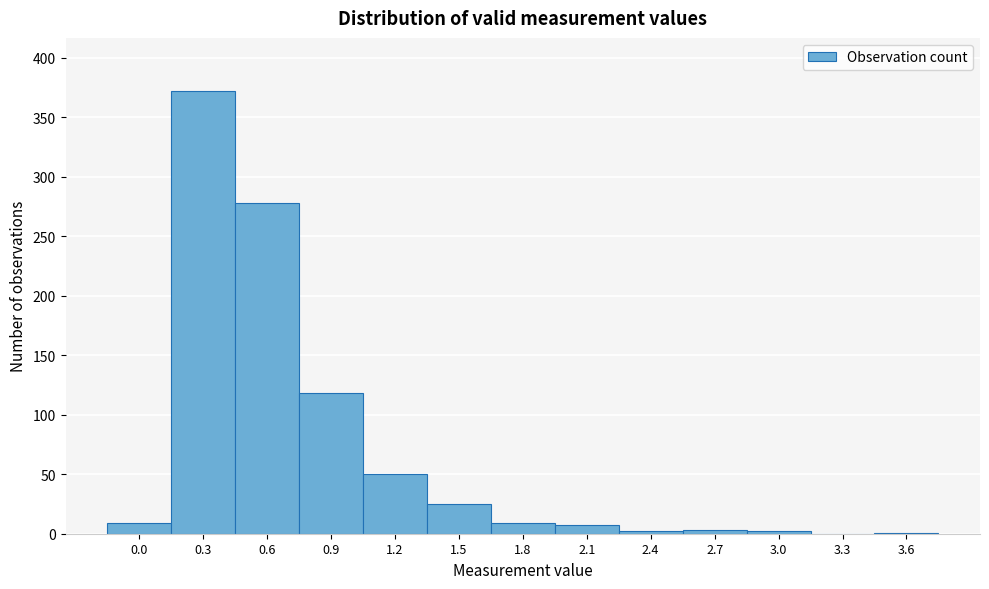

Which has a higher value, 0.6 or 0.0?

0.6